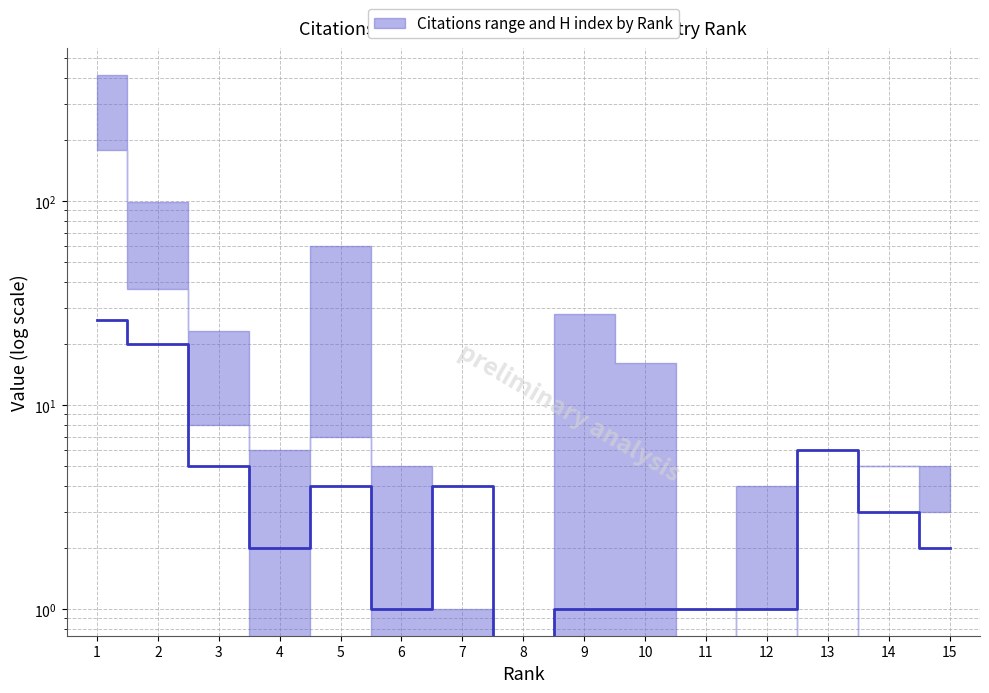

What is the ratio of the value at 15 to the value at 13?

0.3